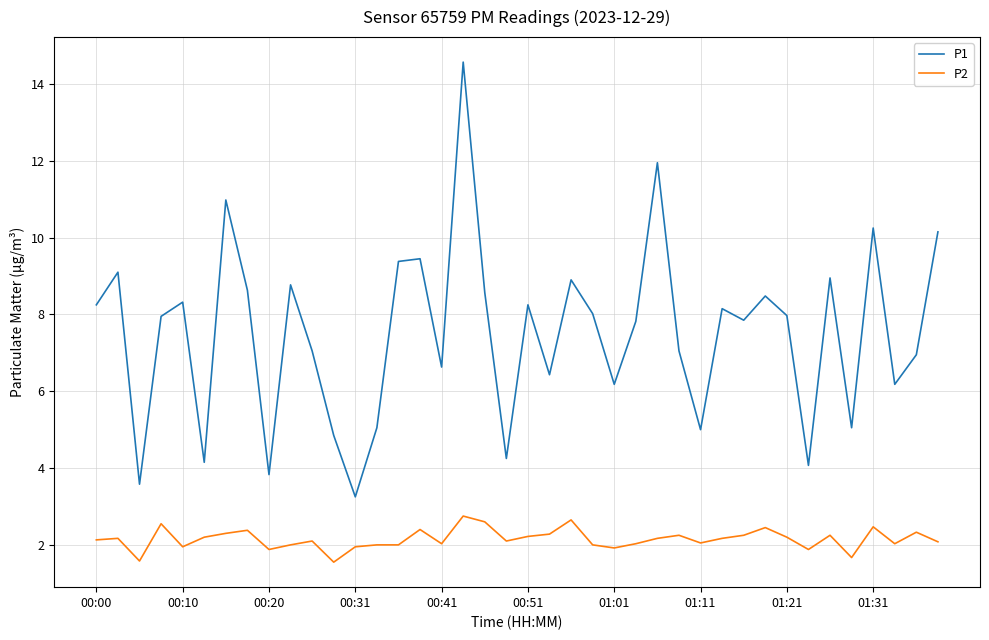

Which series has the largest range (max minus min)?

P1